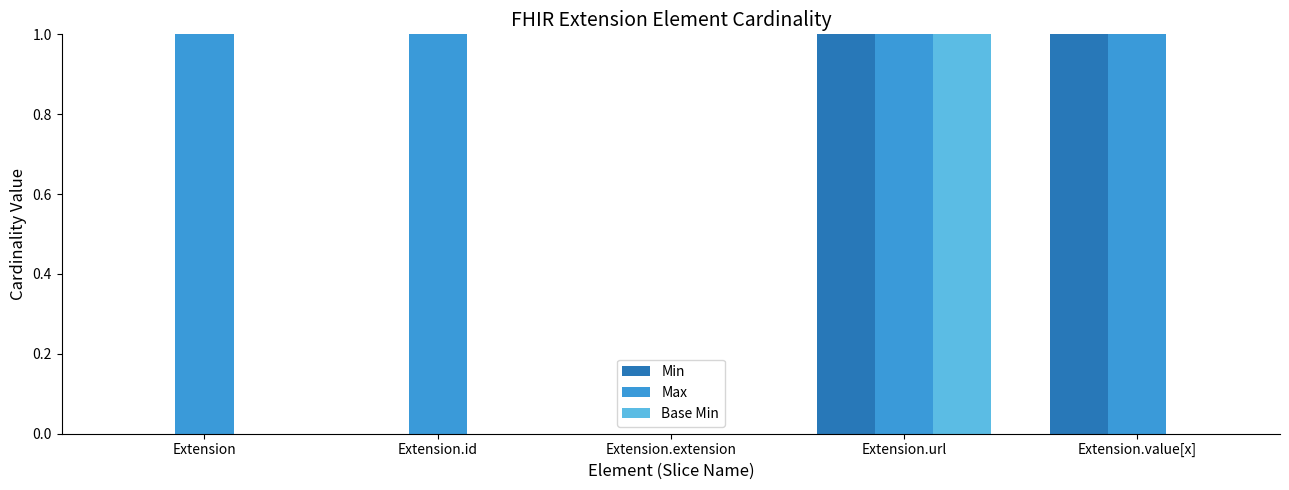

What is the sum of the Max values at Extension.id and Extension.value[x]?

2